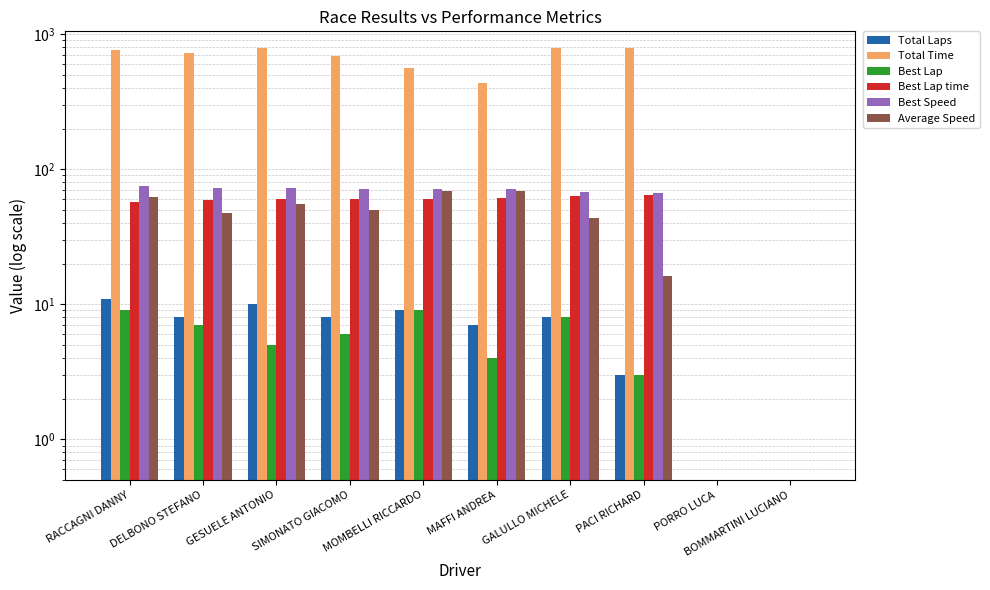

Are the bars grouped side by side (vs. stacked)?

Yes